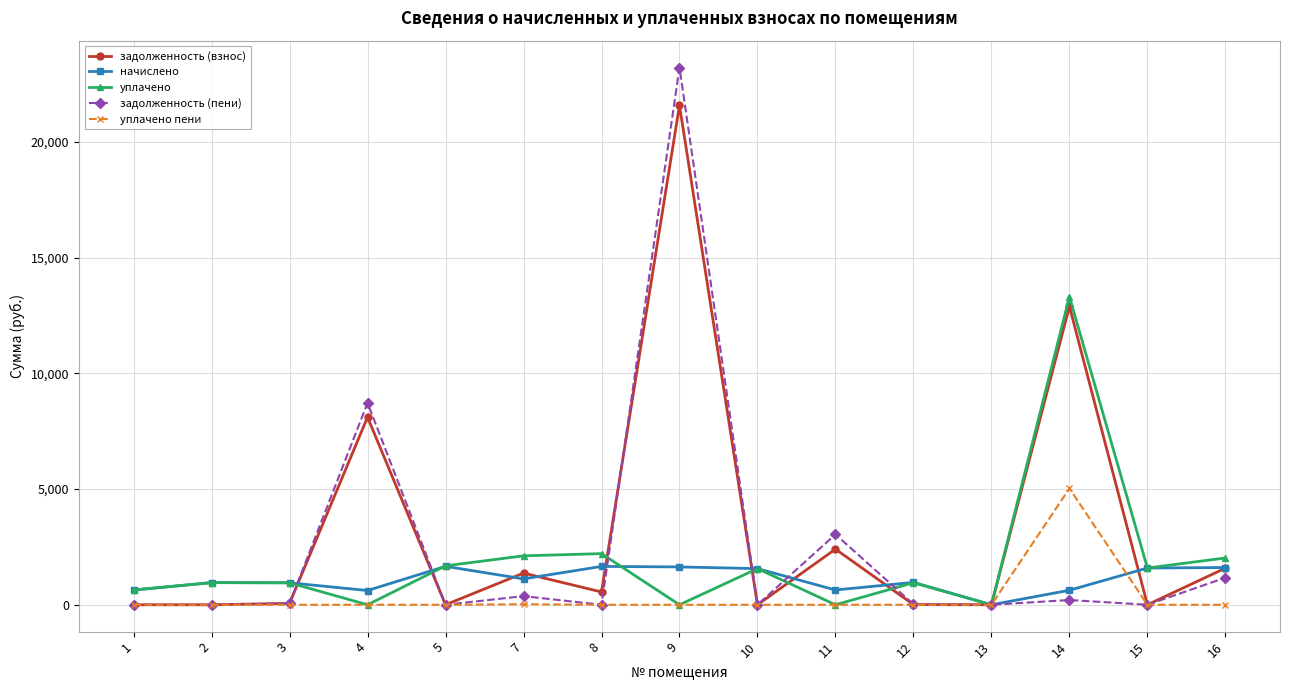

Rank the series by their average value, from lowest to highest.

уплачено пени, начислено, уплачено, задолженность (пени), задолженность (взнос)